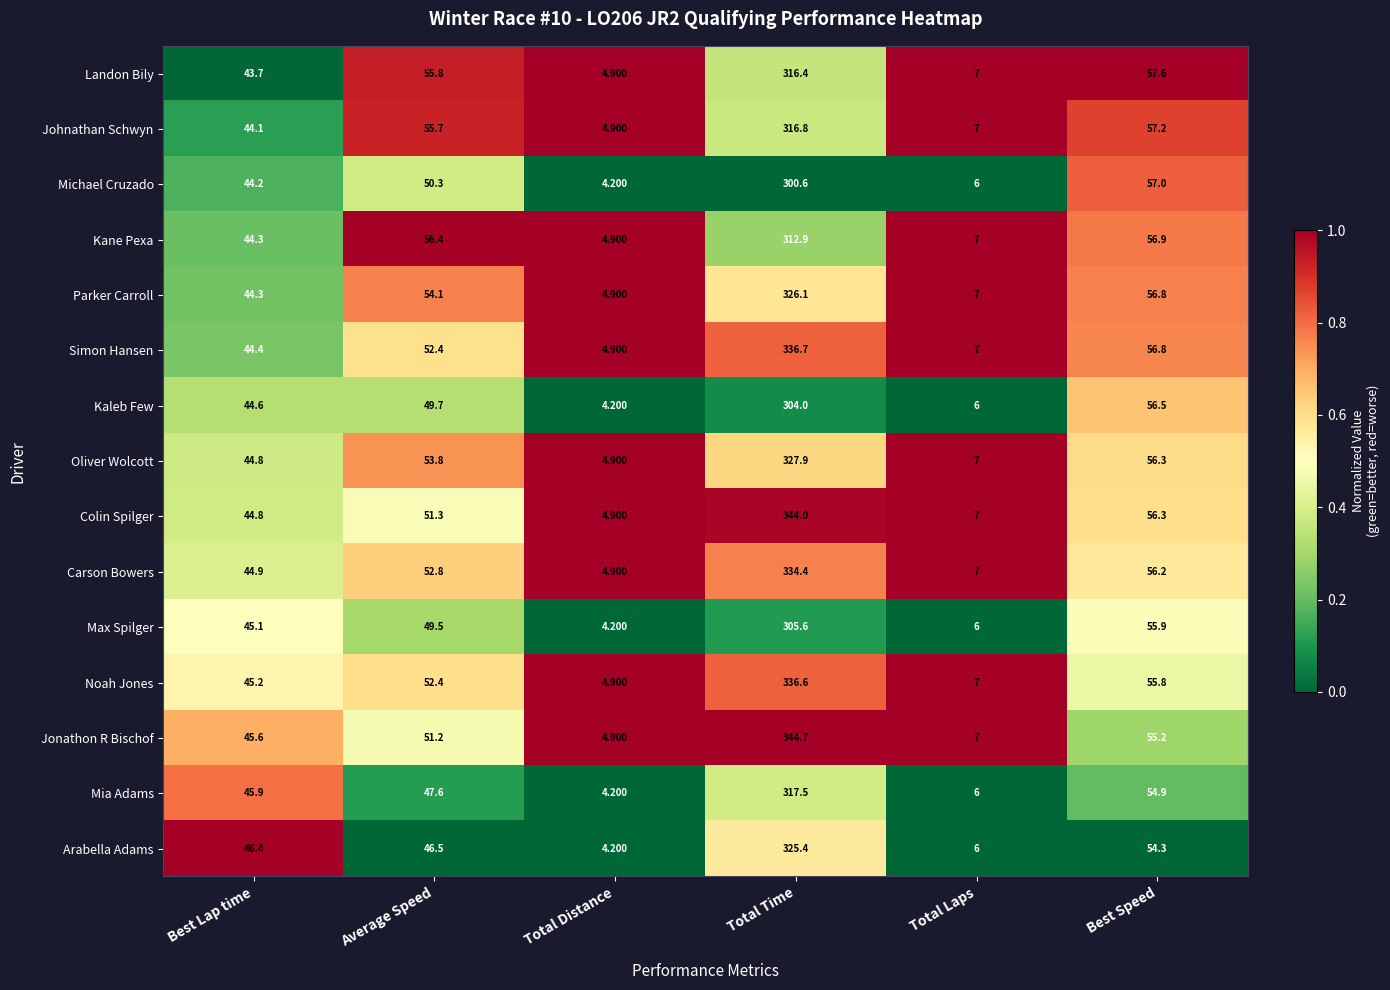

Is the value of Jonathon R Bischof at Best Speed greater than the value of Parker Carroll at Best Lap time?

Yes